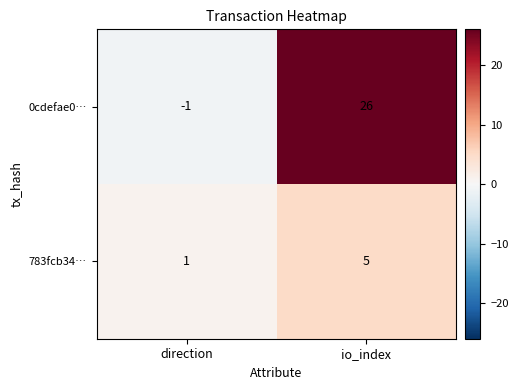

Which label corresponds to the largest value in the chart?

io_index